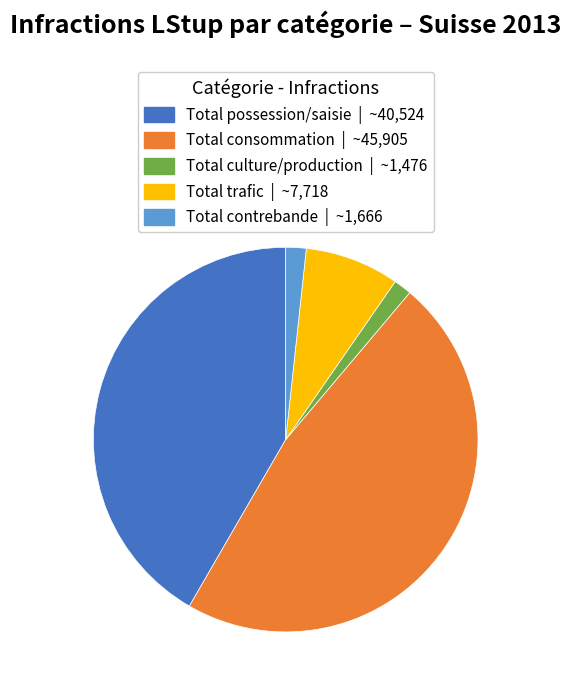

Does Total contrebande account for over 50% of the chart?

No